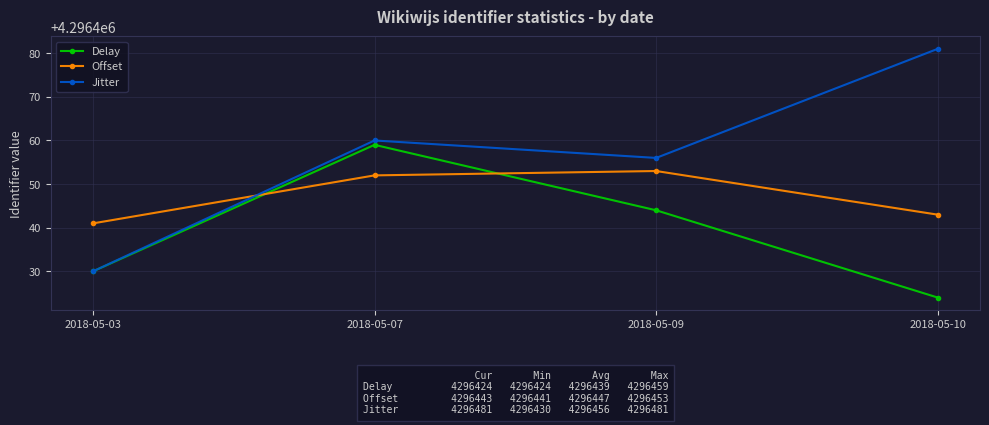

True or false: Delay has more than 0 interior local peaks.

True